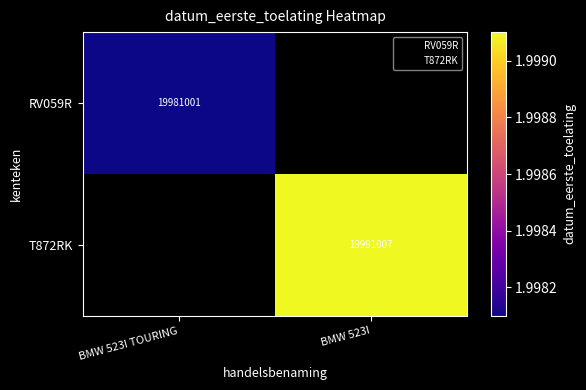

Which label corresponds to the smallest value in the chart?

BMW 523I TOURING